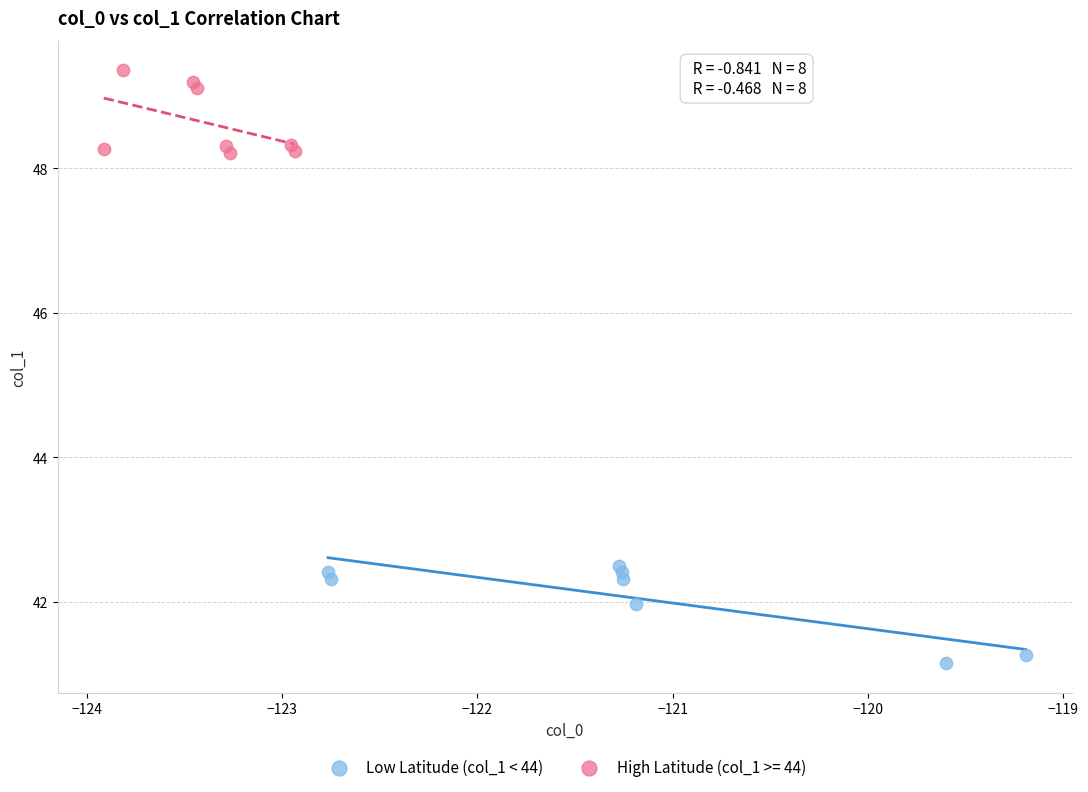

Which series has the widest spread of Y values?

Low Latitude (col_1 < 44)